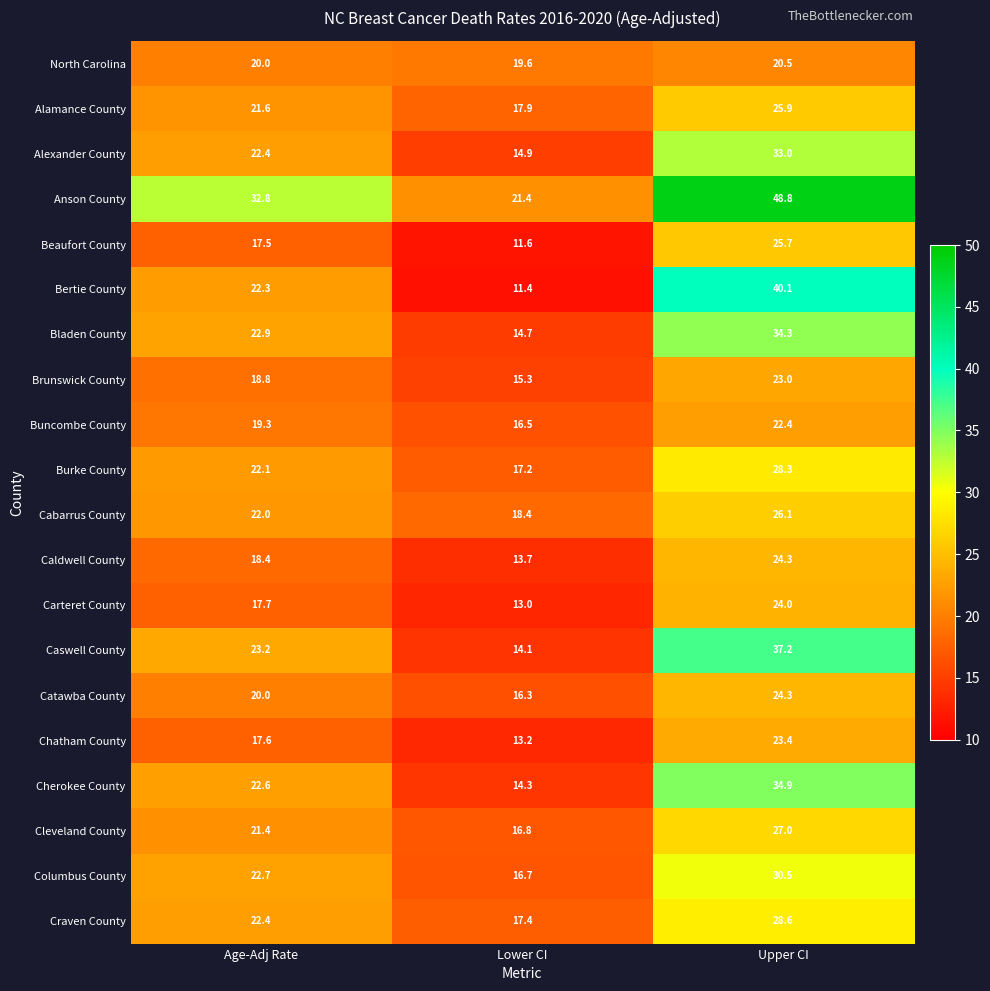

Which series has the largest total across all categories?

Anson County